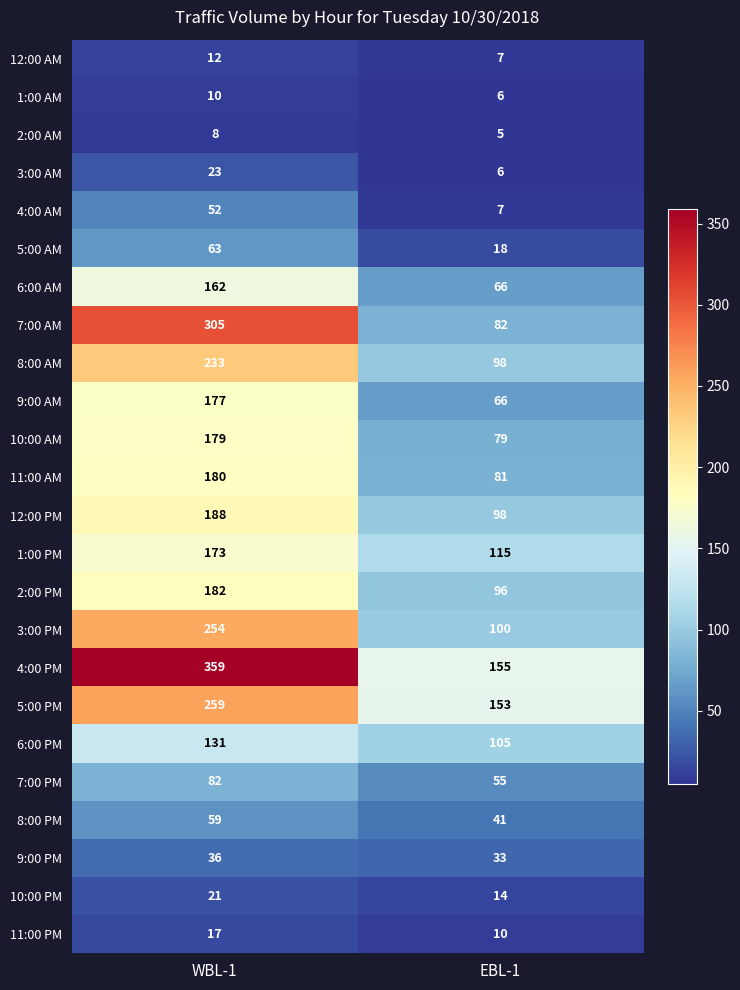

At which label is 12:00 AM closest to 9?

EBL-1